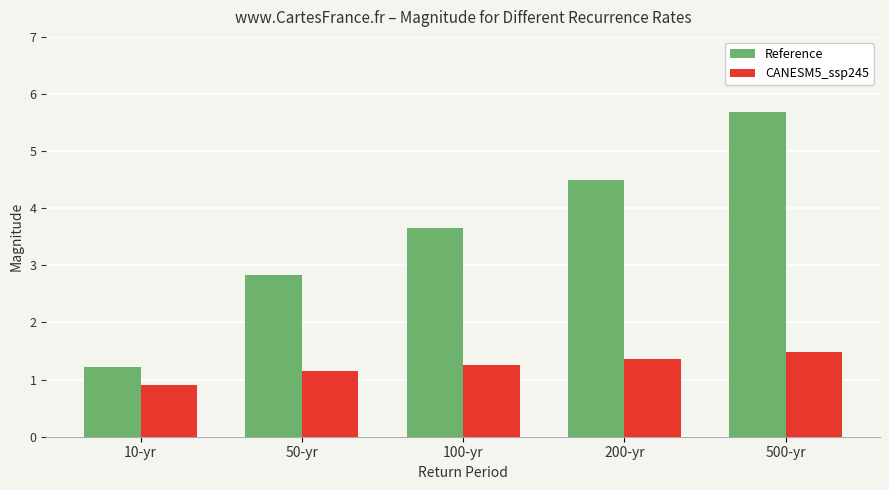

Reading right to left, list all the values displayed in this chart.

Reference: 500-yr=5.7	200-yr=4.5	100-yr=3.6	50-yr=2.8	10-yr=1.2
CANESM5_ssp245: 500-yr=1.5	200-yr=1.4	100-yr=1.3	50-yr=1.2	10-yr=0.9